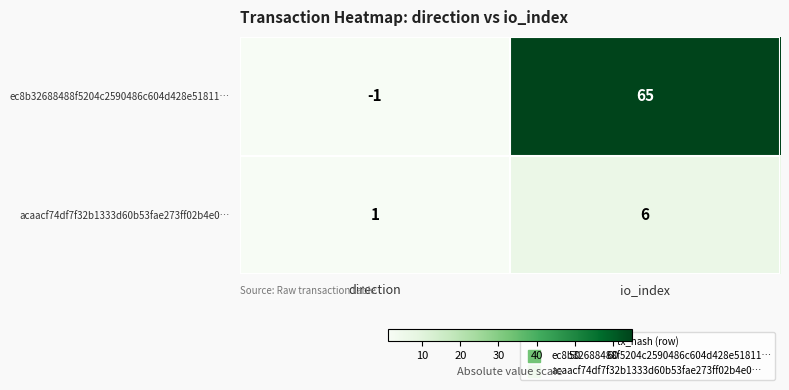

What is the spread (max minus min) of values at io_index?

59